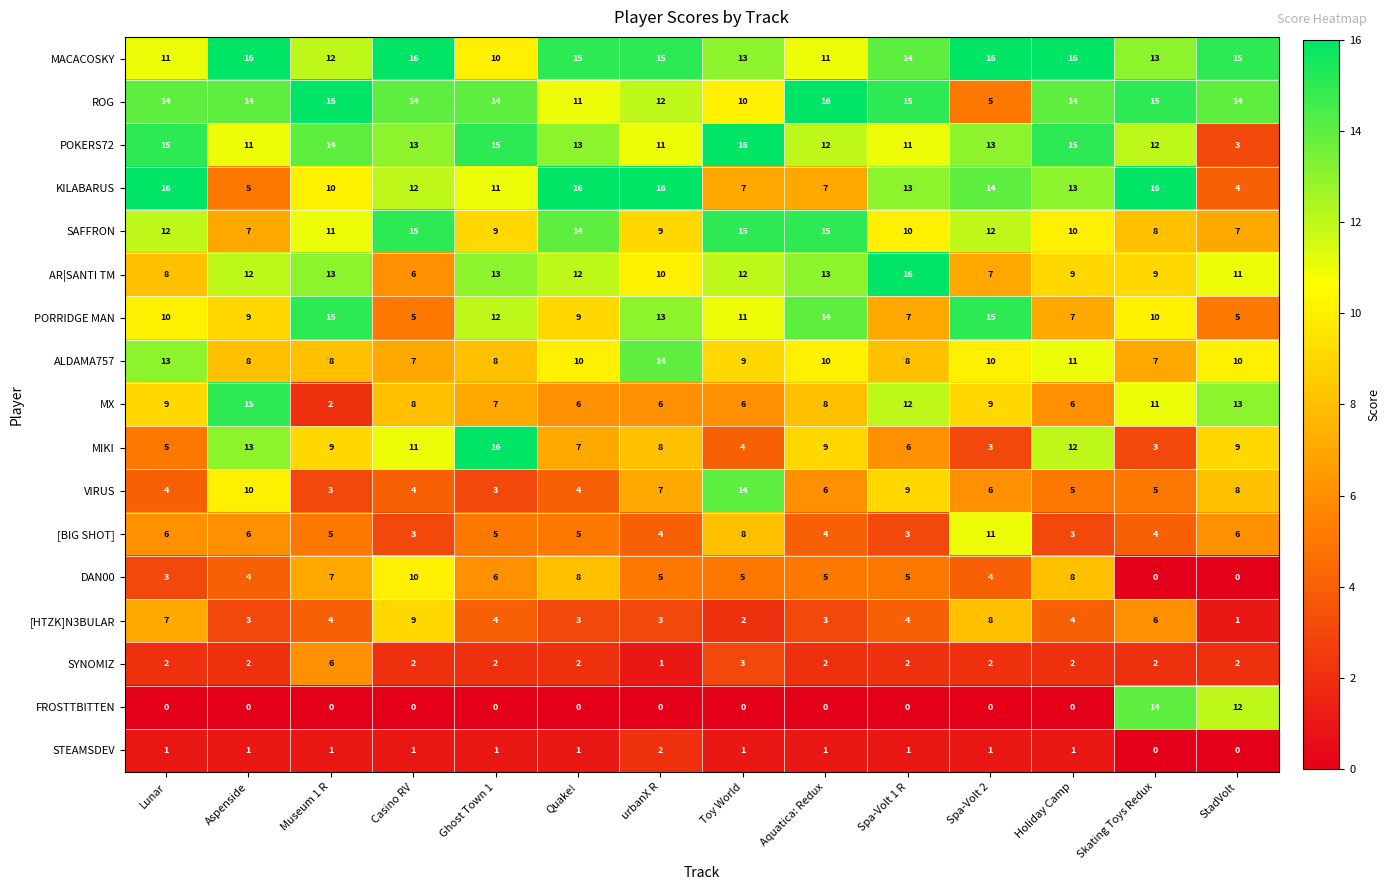

How many data points does each series have?

14